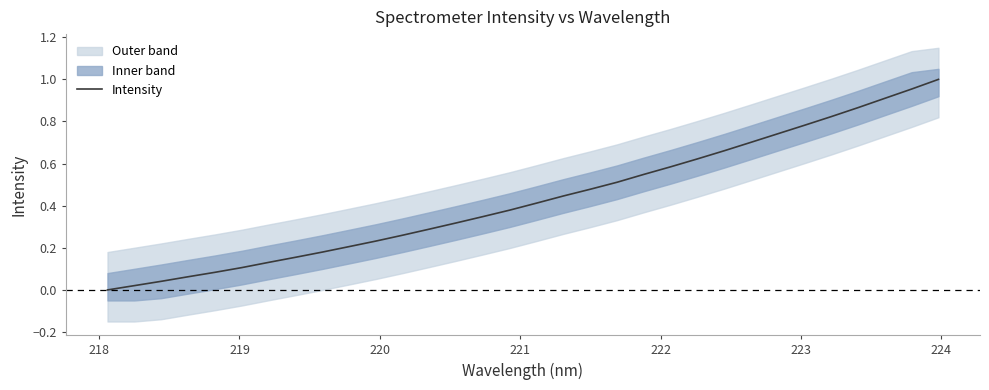

What is the sum of all values?

13.9